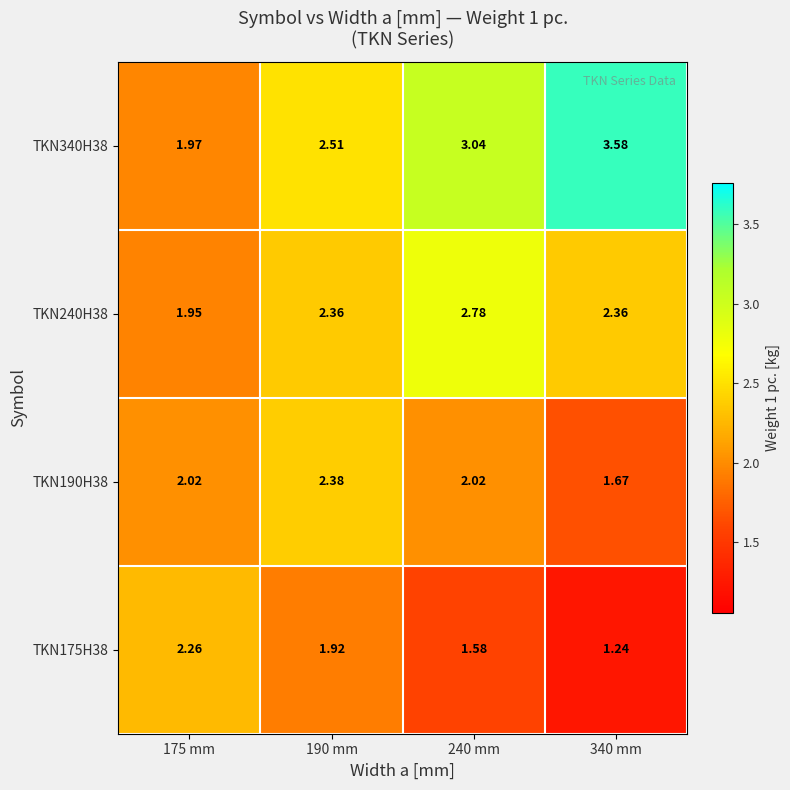

At how many categories does at least one series exceed 2?

4